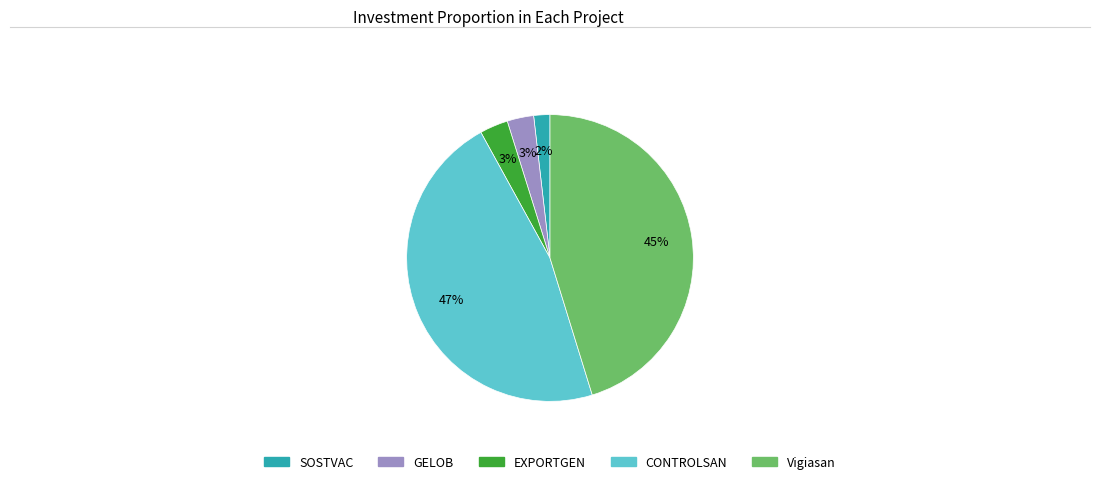

Between SOSTVAC and EXPORTGEN, which is larger?

EXPORTGEN